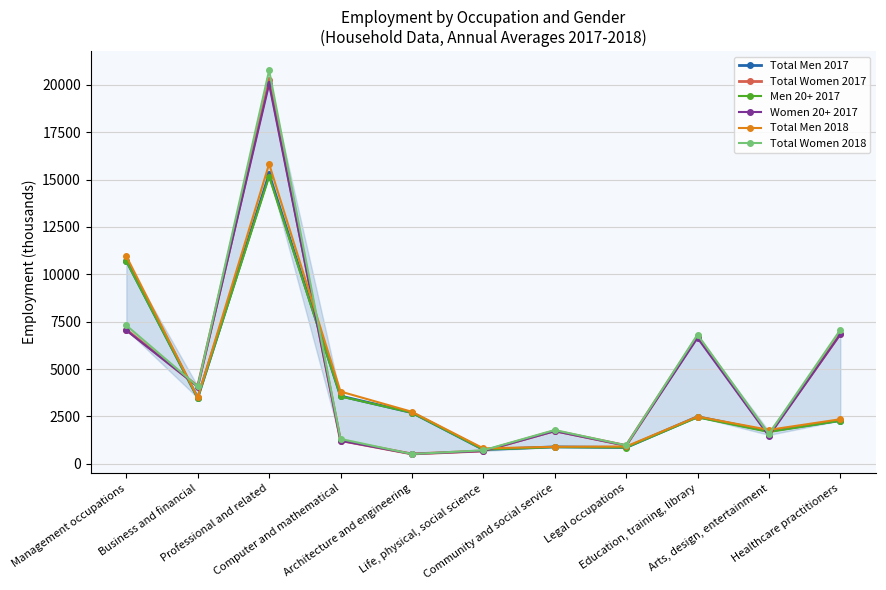

How many data points in Men 20+ 2017 are above 2453?

5